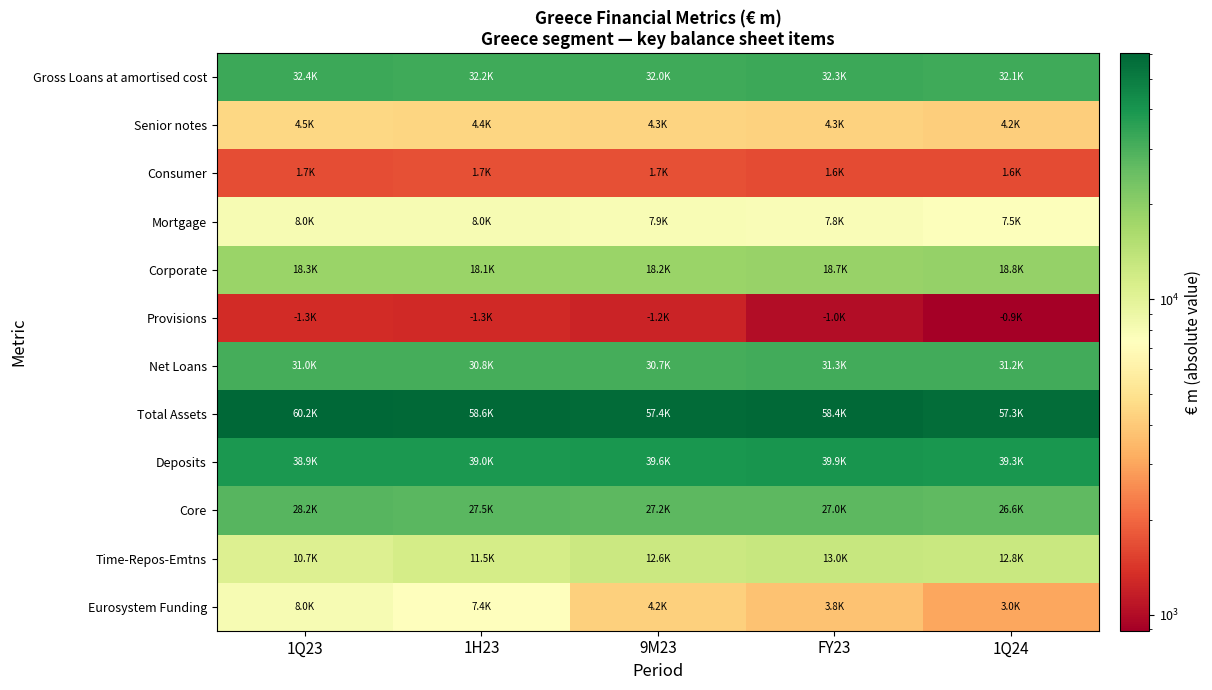

Which series has the largest total across all categories?

Total Assets